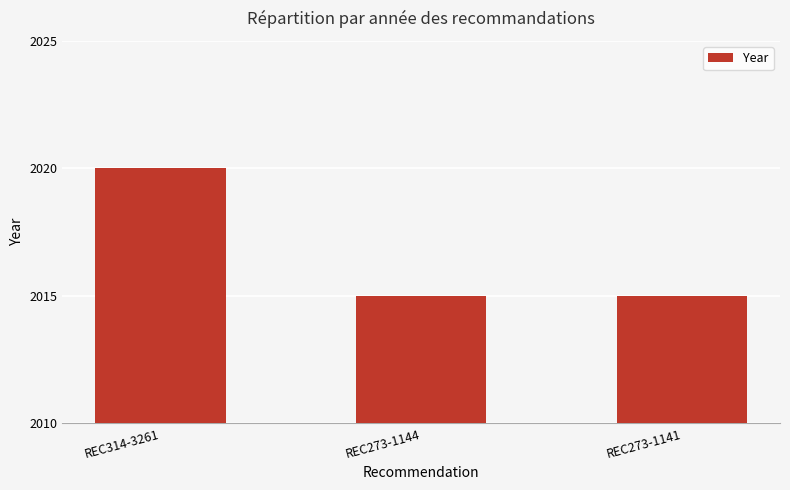

What is the ratio of the value at REC273-1144 to the value at REC273-1141?

1.0